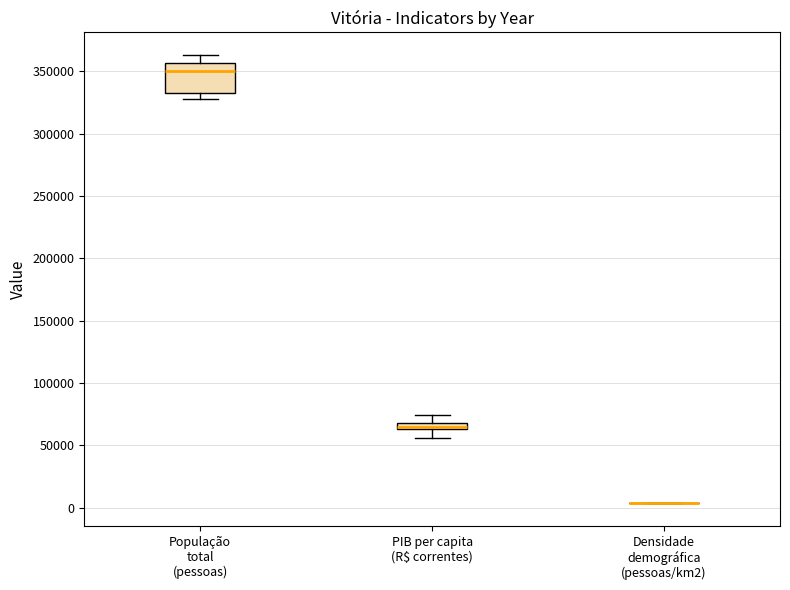

Which box is the tallest, from its lower edge to its upper edge?

População total (pessoas)